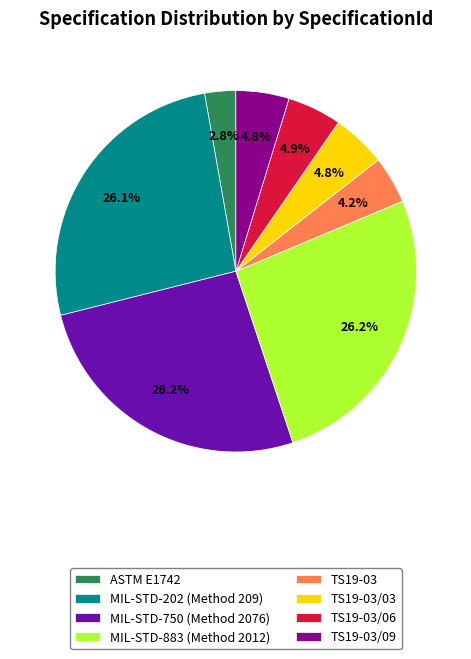

Which slice is the smallest?

ASTM E1742